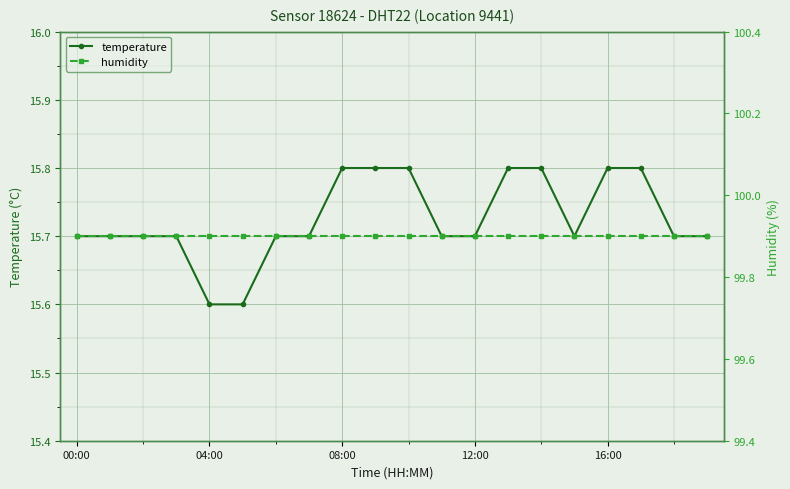

Count the temperature values in the range 15 to 16.

20